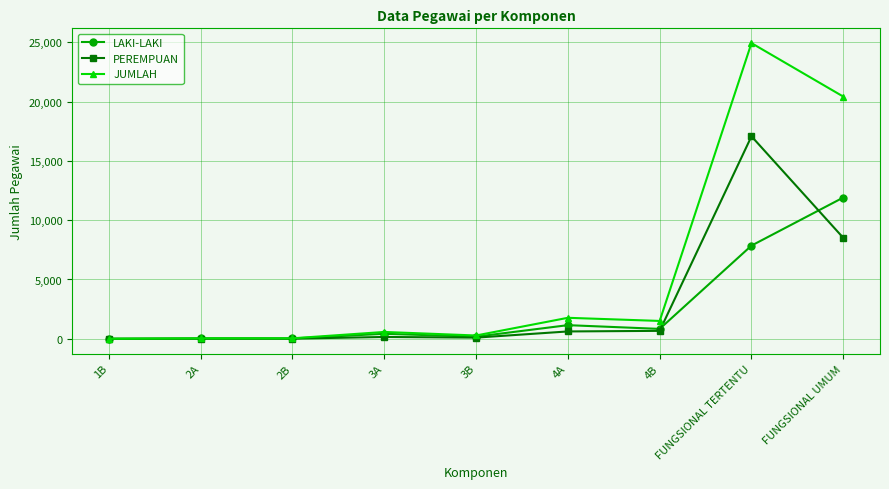

How many series are shown in this chart?

3